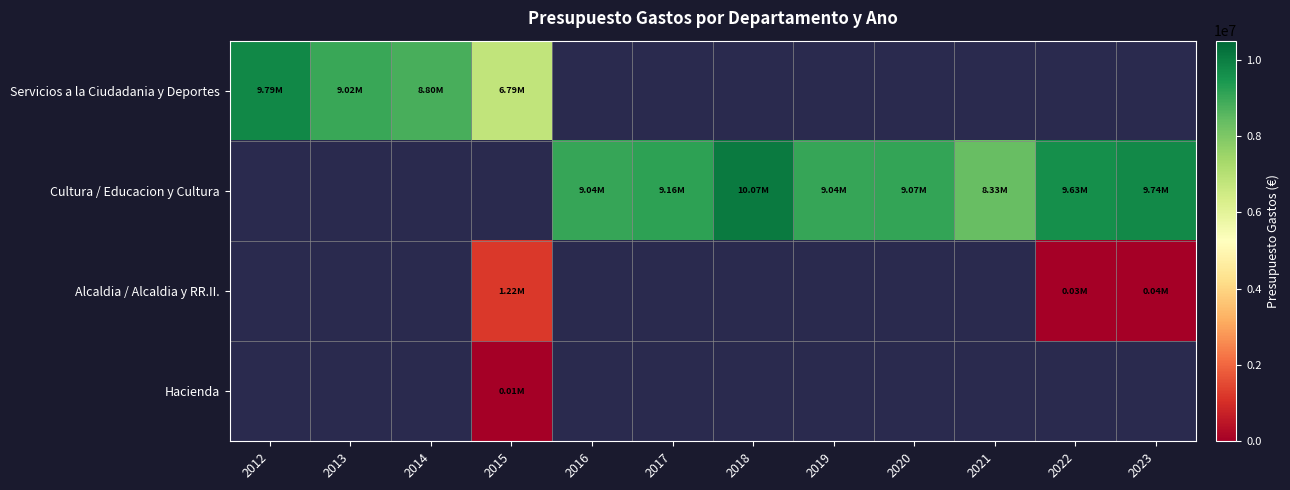

How many values in Cultura / Educacion y Cultura are above zero?

8